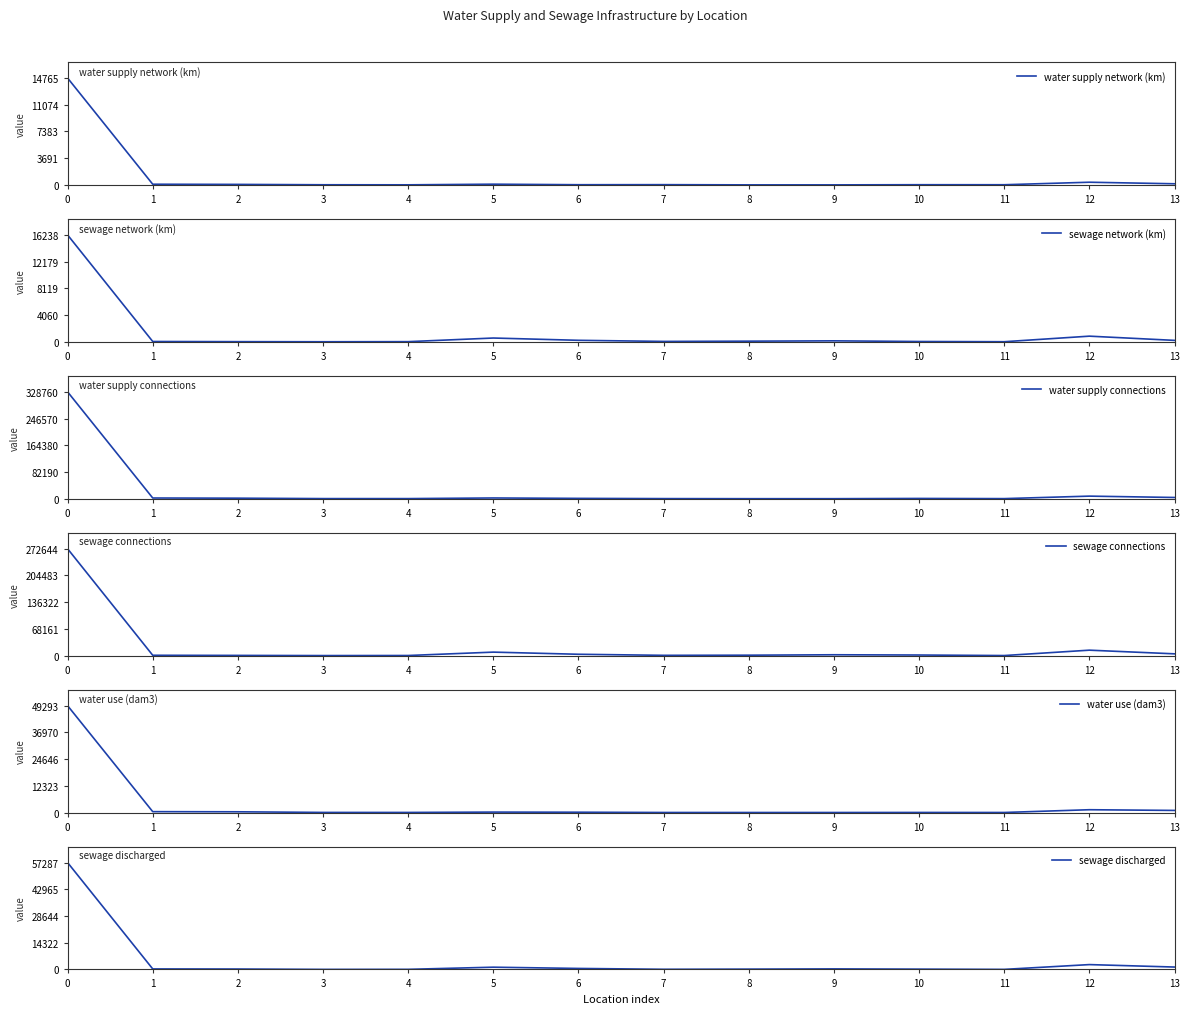

What is the average value of the water use (dam3) series?

3764.9